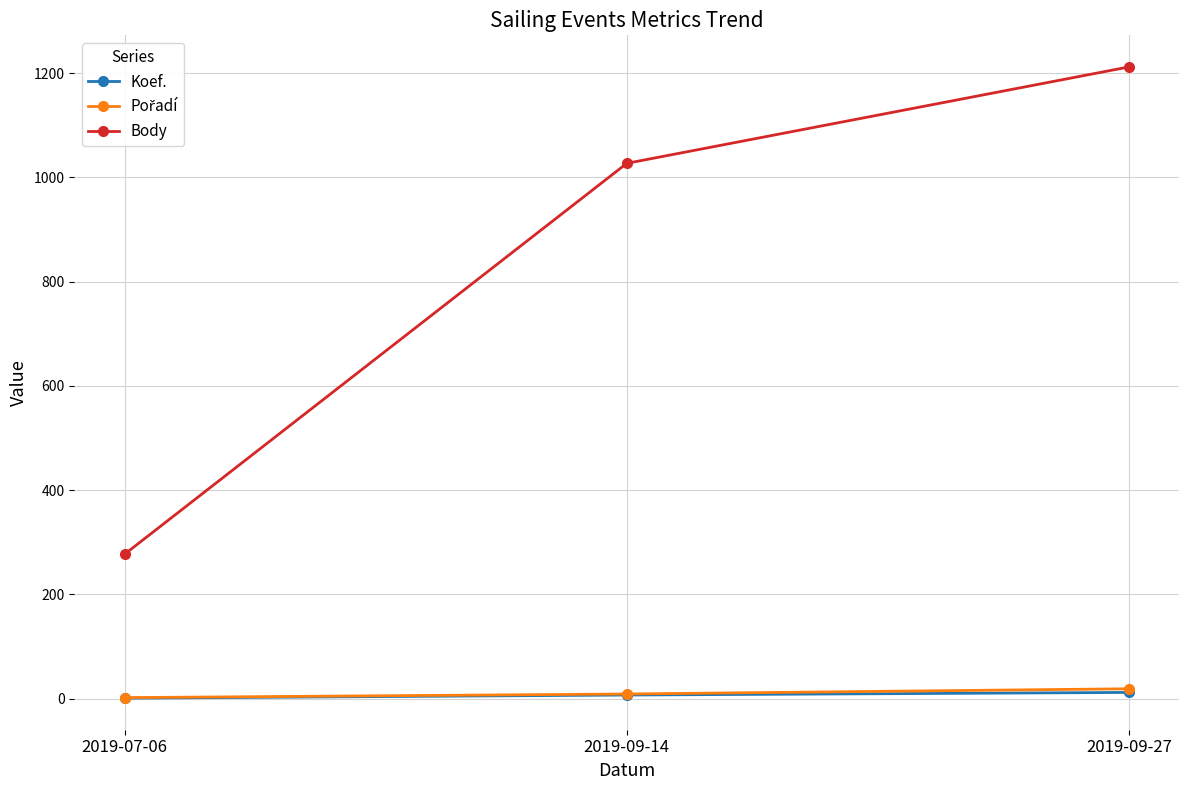

The Body series shows 1212 at 2019-09-27. True or false?

True